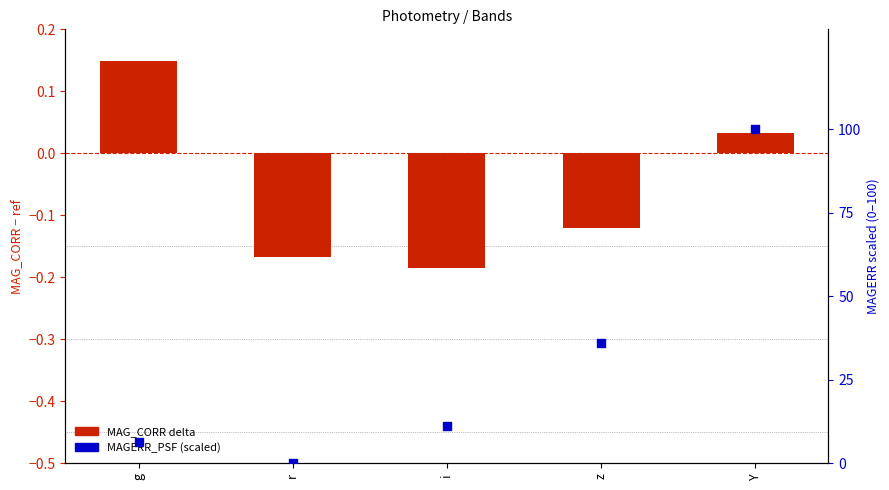

Is the value of MAG_CORR delta at z greater than the value of MAGERR_PSF (scaled) at Y?

No